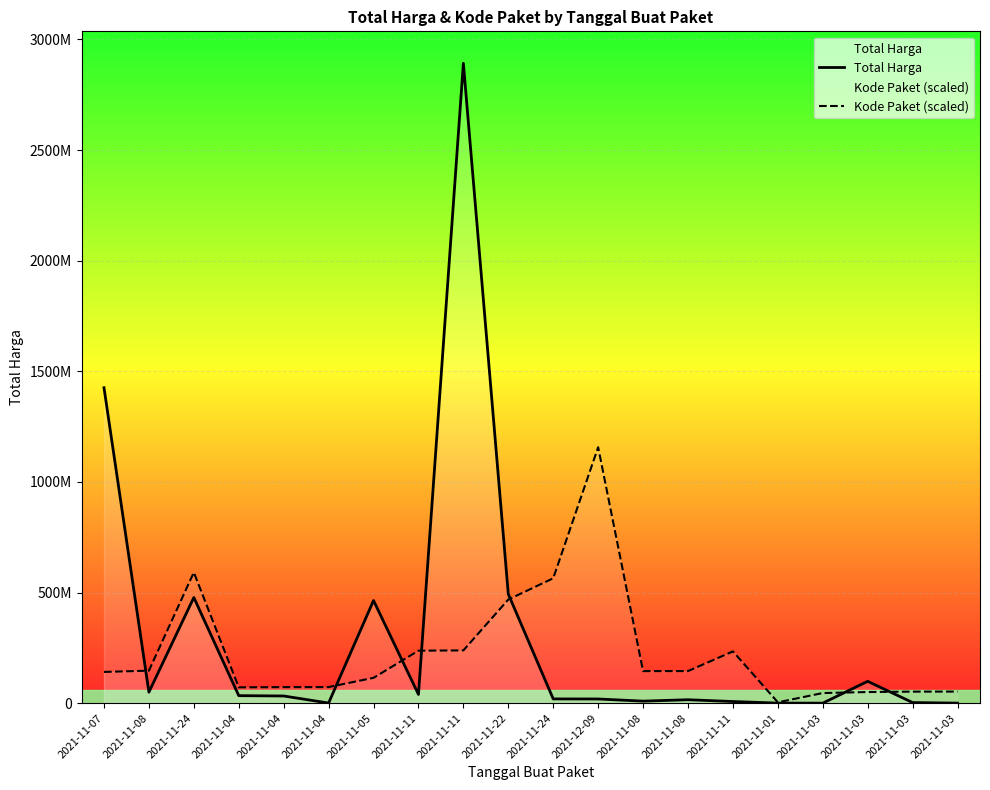

Reading right to left, list all the values displayed in this chart.

Total Harga: 2021-11-03=265000.0	2021-11-03=2772000.0	2021-11-03=98772570.0	2021-11-03=78000.0	2021-11-01=333600.0	2021-11-11=7401240.0	2021-11-08=15513960.0	2021-11-08=9180000.0	2021-12-09=18900000.0	2021-11-24=19175000.0	2021-11-22=493000000.0	2021-11-11=2892122000.0	2021-11-11=39440000.0	2021-11-05=464002100.0	2021-11-04=577875.0	2021-11-04=32441200.0	2021-11-04=34000000.0	2021-11-24=477600000.0	2021-11-08=49730040.0	2021-11-07=1425867900.0
Kode Paket (scaled): 2021-11-03=52407073.1	2021-11-03=52138577.0	2021-11-03=50317838.2	2021-11-03=45719843.3	2021-11-01=3893192.7	2021-11-11=234019480.4	2021-11-08=145013039.3	2021-11-08=144920743.8	2021-12-09=1156848800.0	2021-11-24=564504557.8	2021-11-22=468408142.9	2021-11-11=238500008.3	2021-11-11=237207871.0	2021-11-05=114547128.0	2021-11-04=72728868.0	2021-11-04=72544276.9	2021-11-04=71570978.7	2021-11-24=591136009.9	2021-11-08=146909292.7	2021-11-07=141153408.6